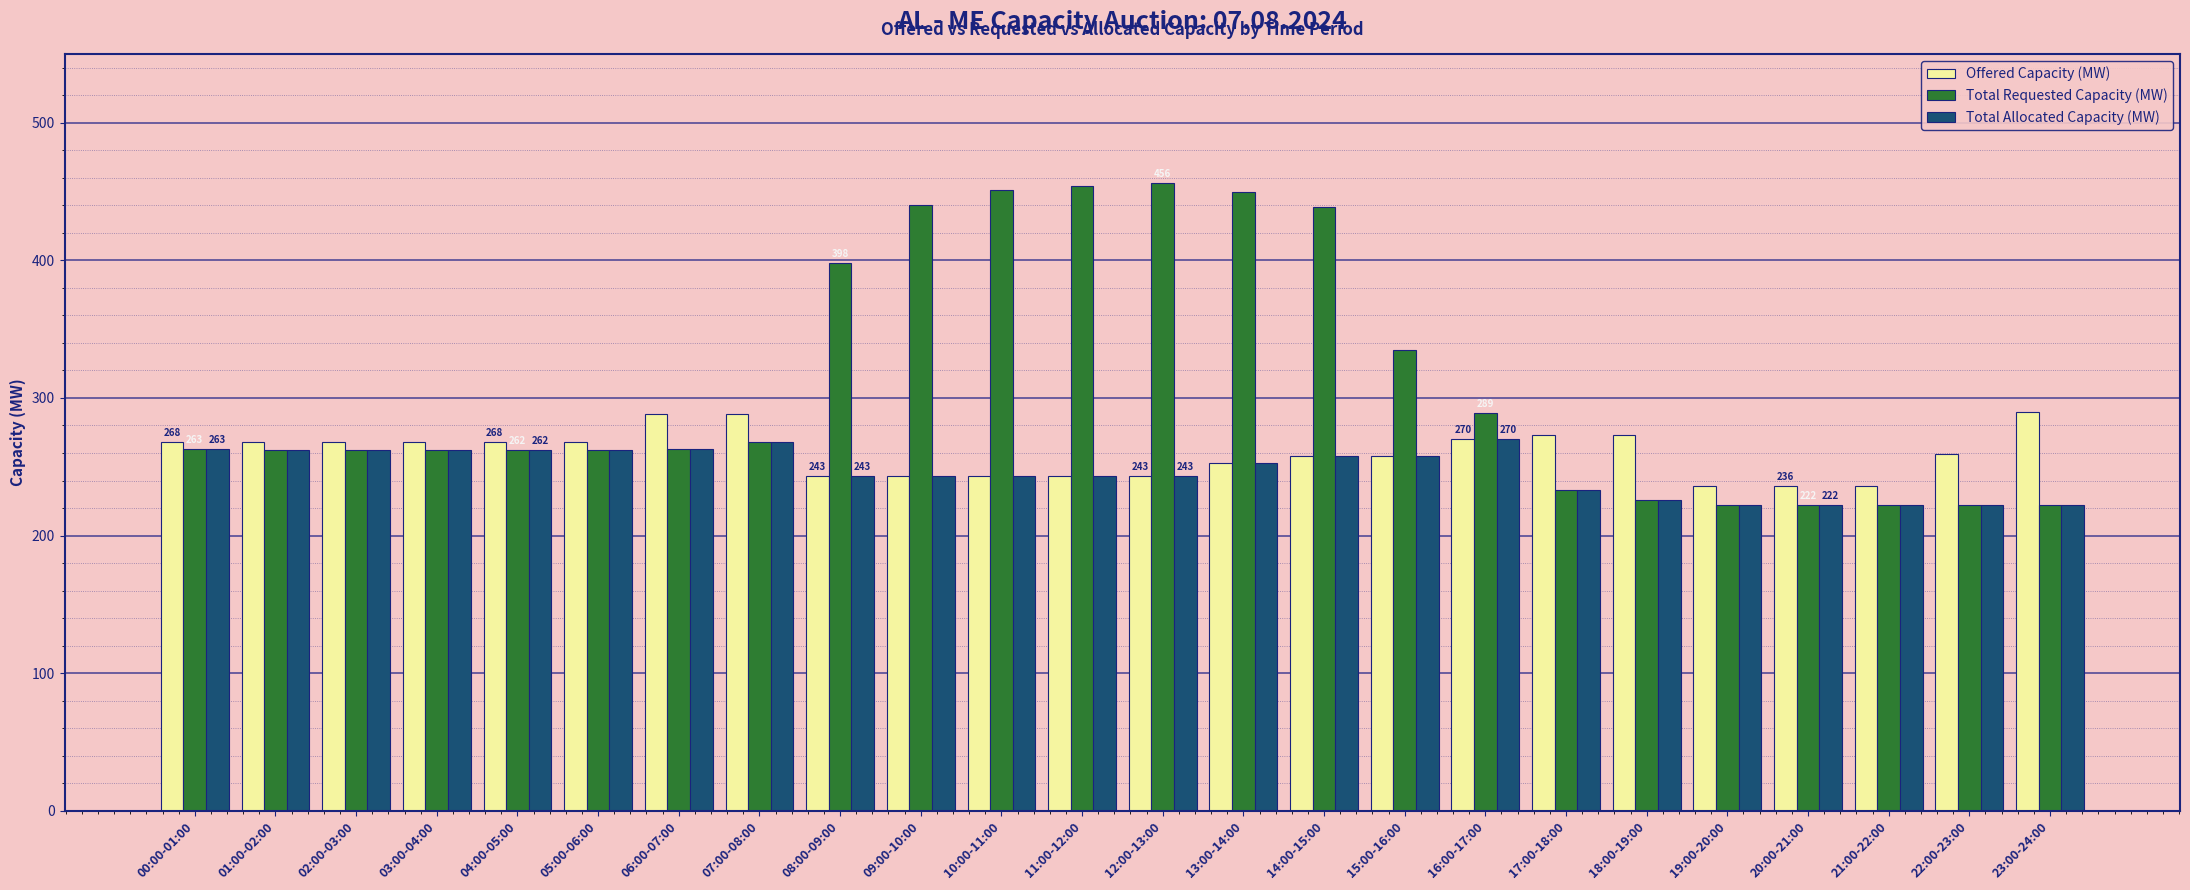

What is the total value across all series at 18:00-19:00?

725